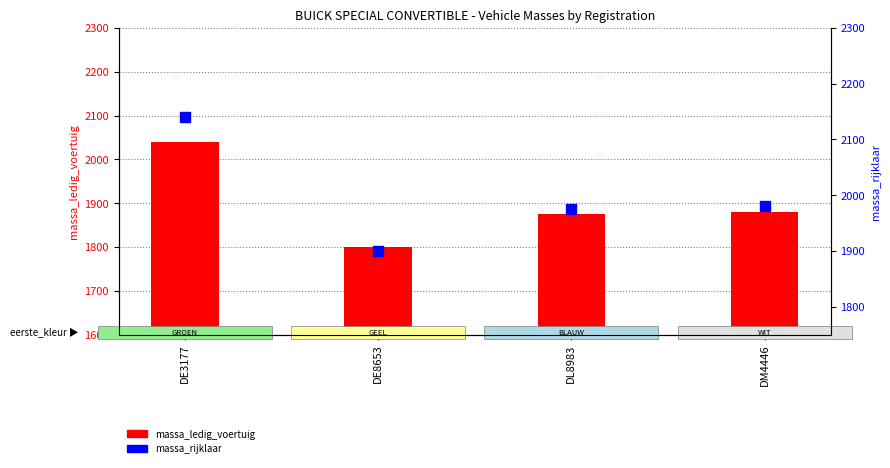

Is the value of massa_ledig_voertuig at DE8653 greater than the value of massa_rijklaar at DM4446?

No